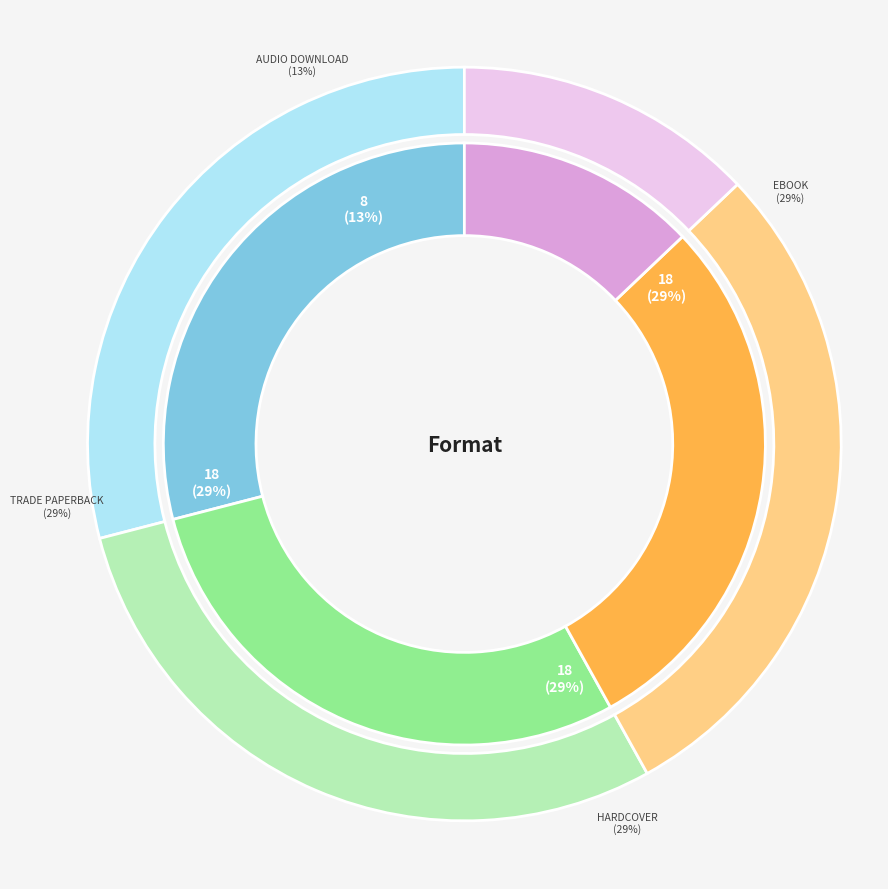

Rank the categories by value from highest to lowest.

eBook, Hardcover, Trade Paperback, Audio Download